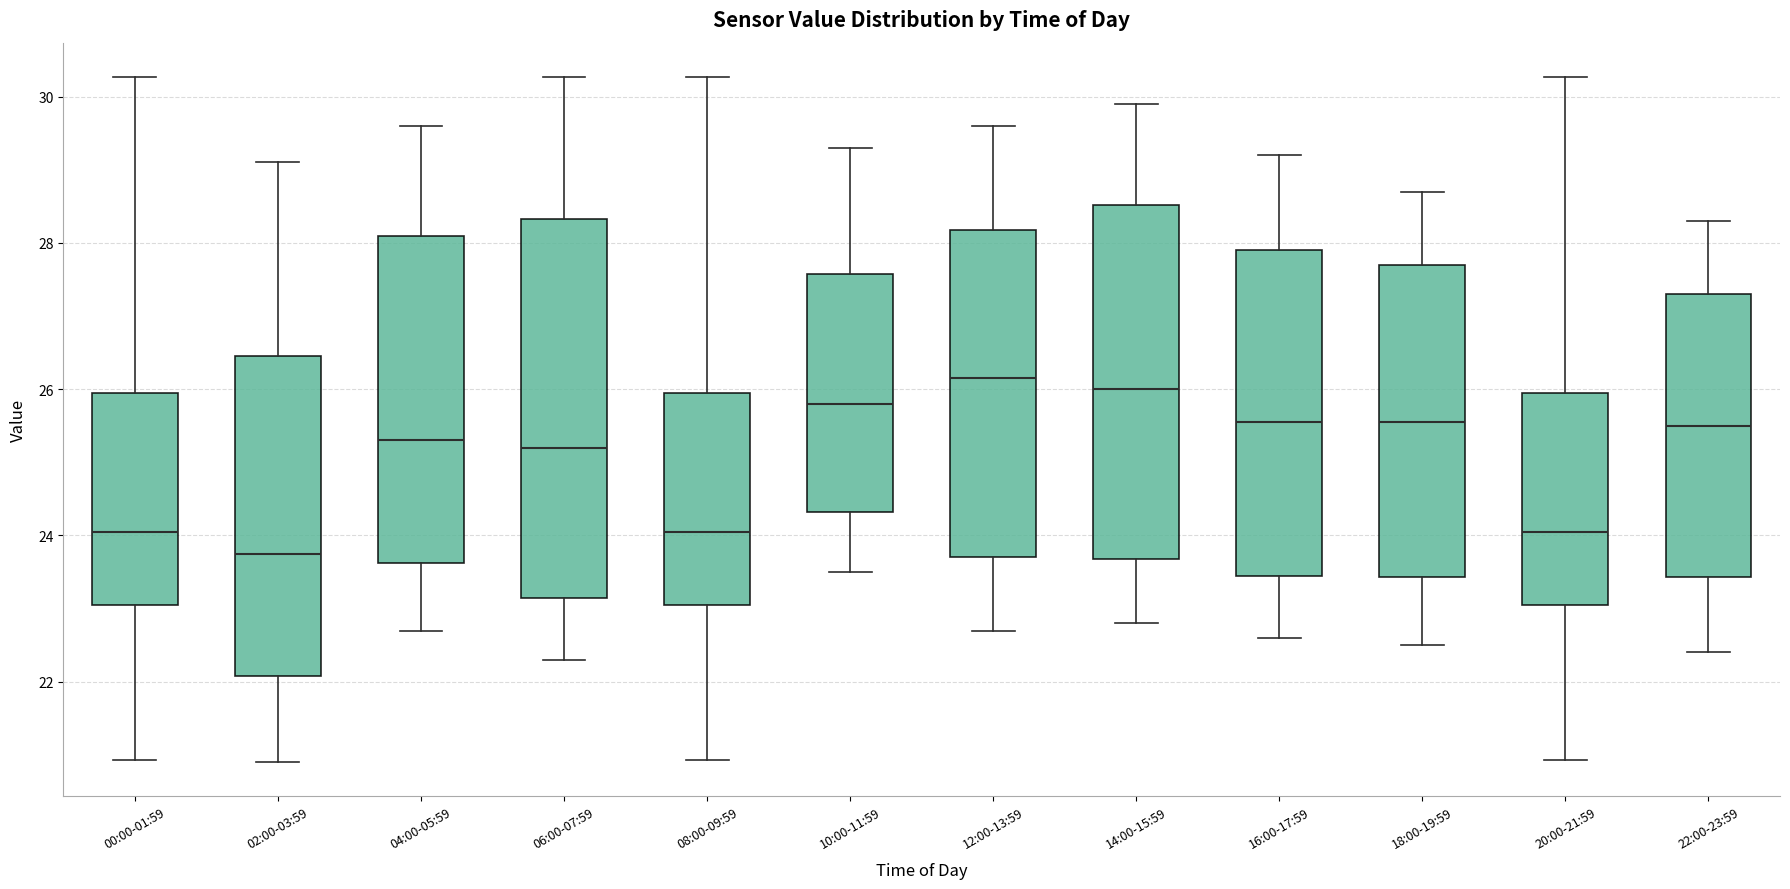

Reading left to right, read every box against the y-axis: the position of its median line, the range the box covers, and the ends of its whiskers. The values are not printed on the chart, so give them approximately, as read against the axis.

00:00-01:59: median 24.0, box 23.0 to 26.0, whiskers 21.0 to 30.2
02:00-03:59: median 23.8, box 22.0 to 26.4, whiskers 21.0 to 29.2
04:00-05:59: median 25.4, box 23.6 to 28.2, whiskers 22.8 to 29.6
06:00-07:59: median 25.2, box 23.2 to 28.4, whiskers 22.4 to 30.2
08:00-09:59: median 24.0, box 23.0 to 26.0, whiskers 21.0 to 30.2
10:00-11:59: median 25.8, box 24.4 to 27.6, whiskers 23.6 to 29.4
12:00-13:59: median 26.2, box 23.8 to 28.2, whiskers 22.8 to 29.6
14:00-15:59: median 26.0, box 23.6 to 28.6, whiskers 22.8 to 30.0
16:00-17:59: median 25.6, box 23.4 to 28.0, whiskers 22.6 to 29.2
18:00-19:59: median 25.6, box 23.4 to 27.8, whiskers 22.6 to 28.8
20:00-21:59: median 24.0, box 23.0 to 26.0, whiskers 21.0 to 30.2
22:00-23:59: median 25.6, box 23.4 to 27.4, whiskers 22.4 to 28.4